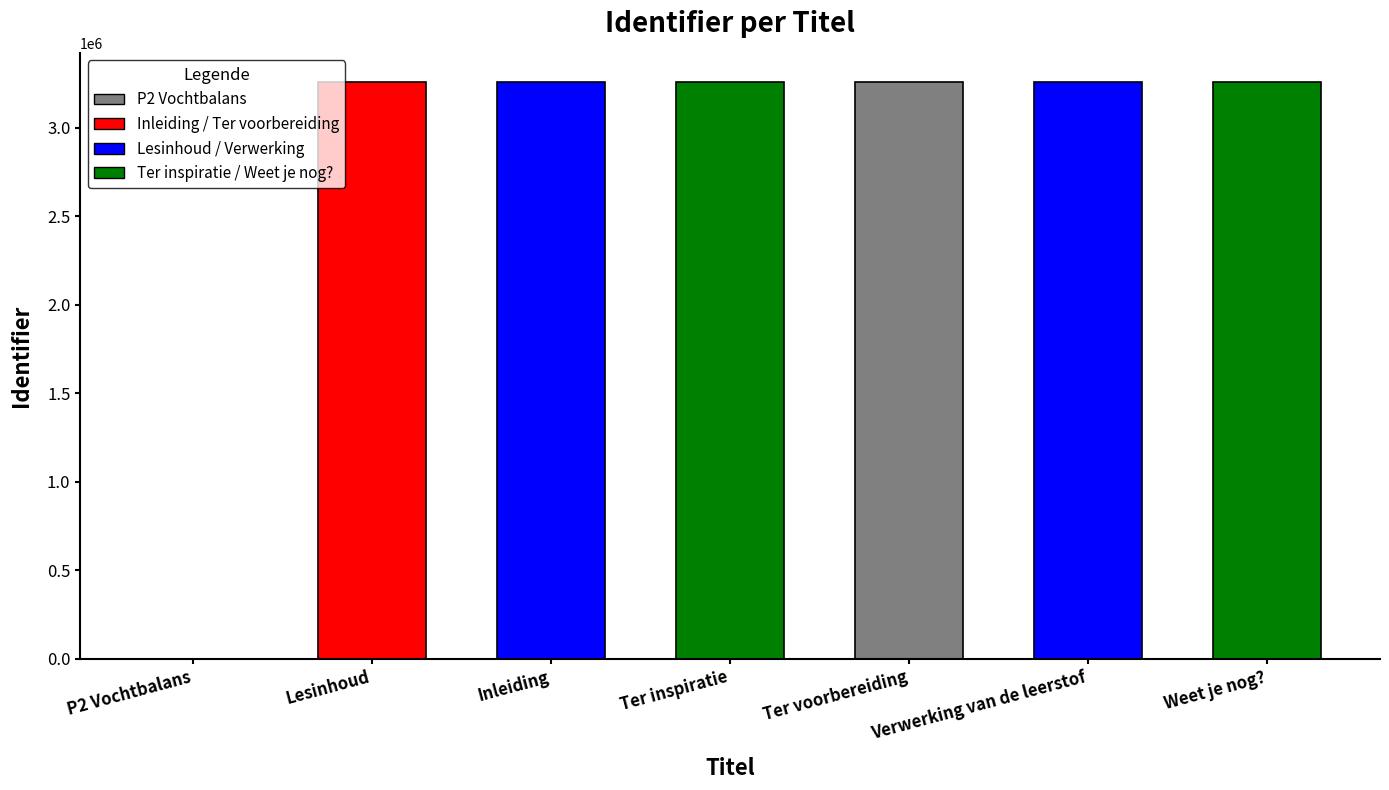

What is the maximum value shown in the chart?

3259318